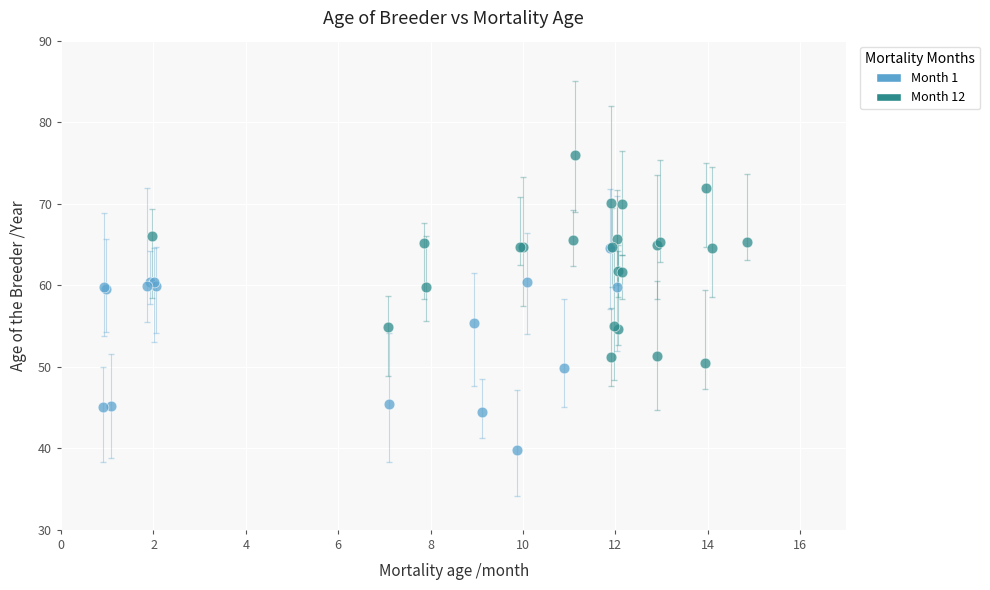

Which series reaches the maximum Y coordinate?

Month 12